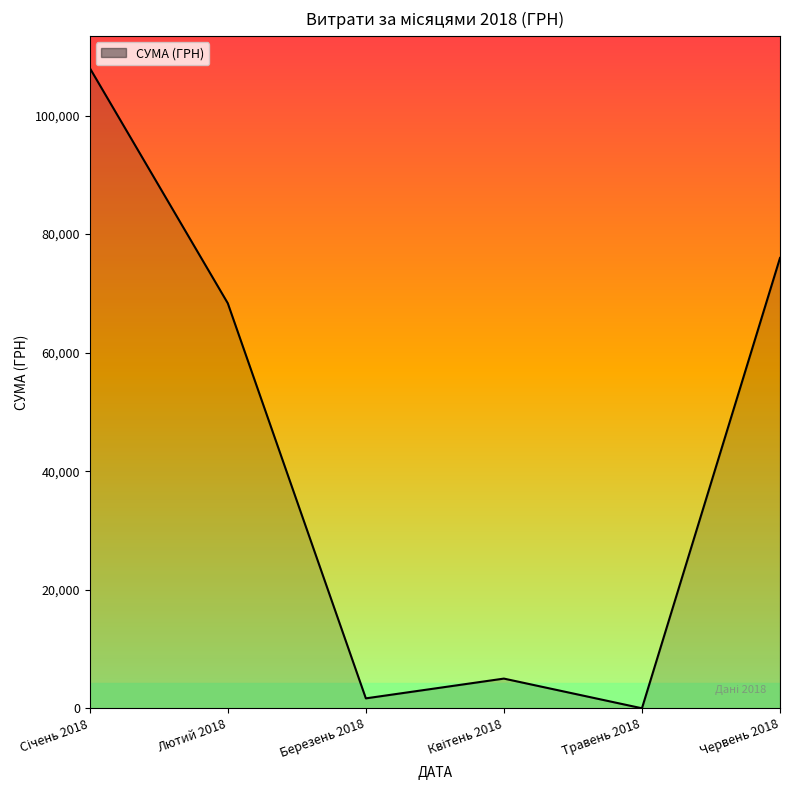

Which category has the lowest value across all series?

Травень 2018